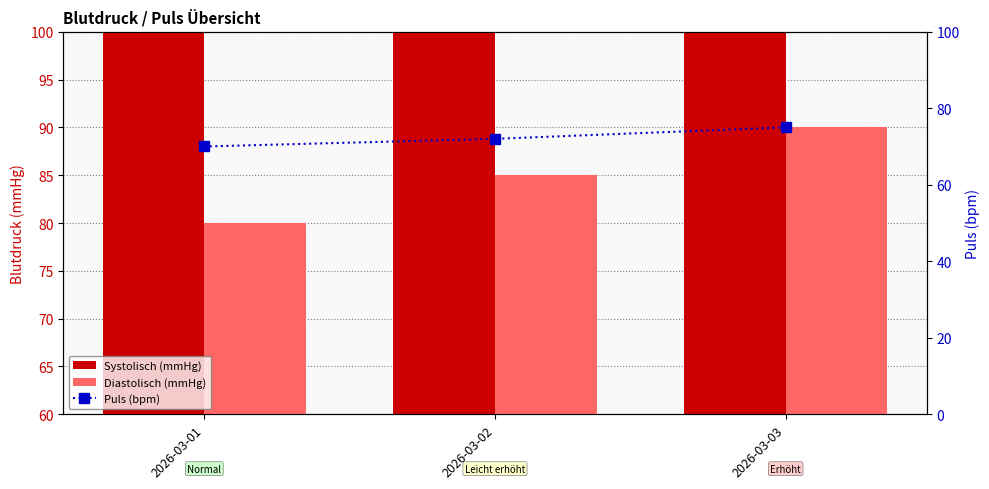

Which series has the widest spread of values?

Systolisch (mmHg)